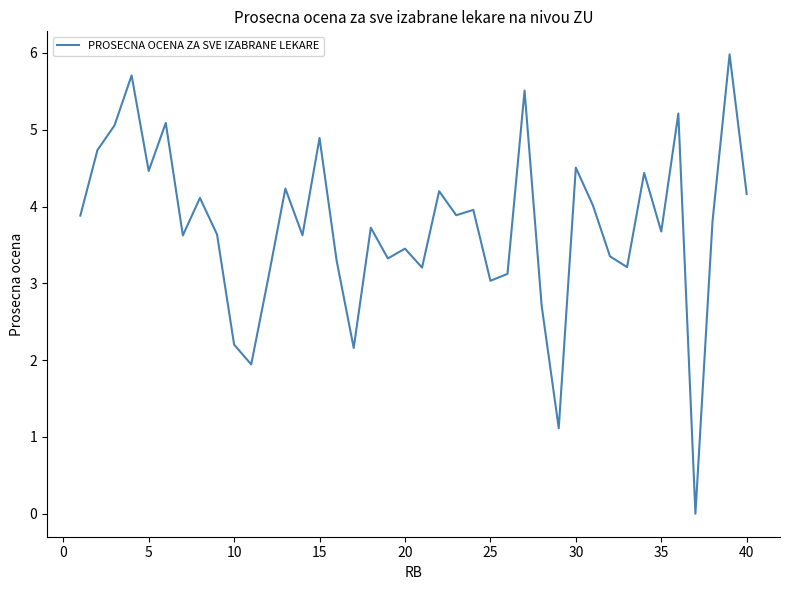

What is the maximum value shown in the chart?

6.0